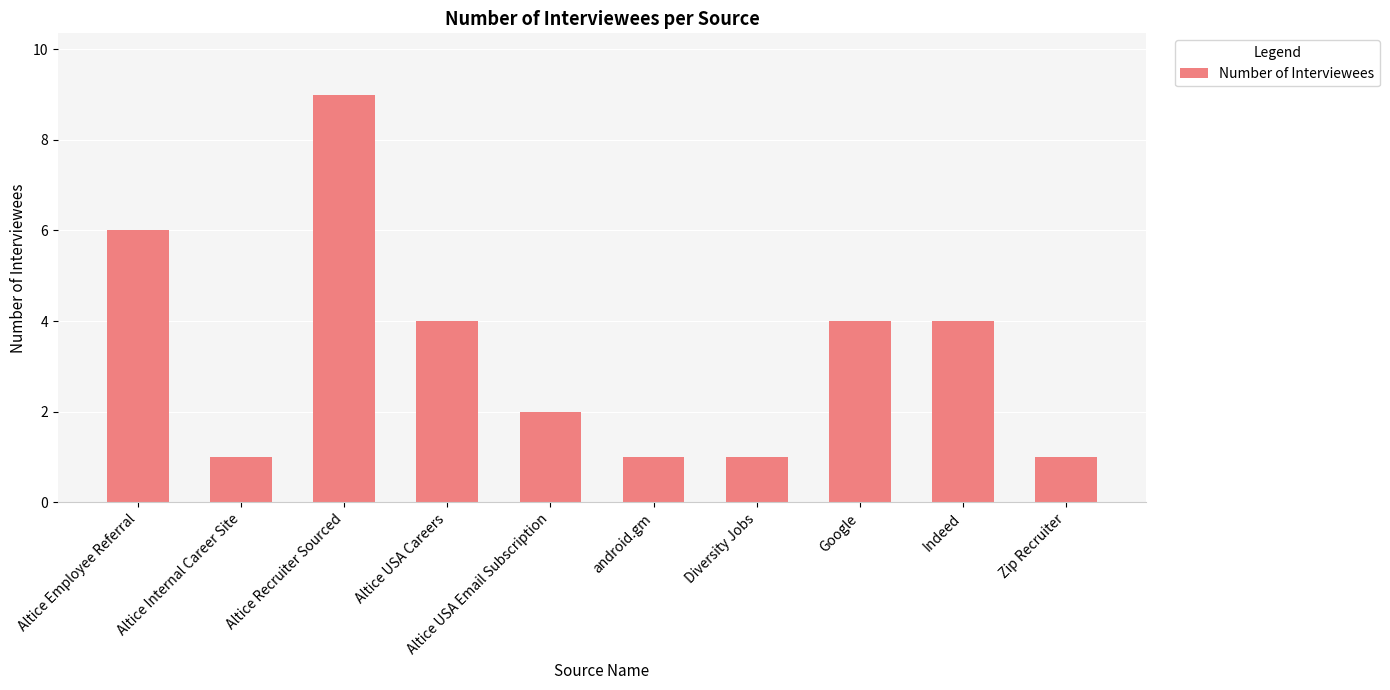

What is the greatest value displayed?

9